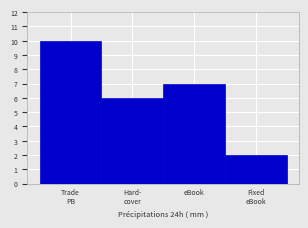

Reading left to right, what are all the values shown in this chart?

10	6	7	2